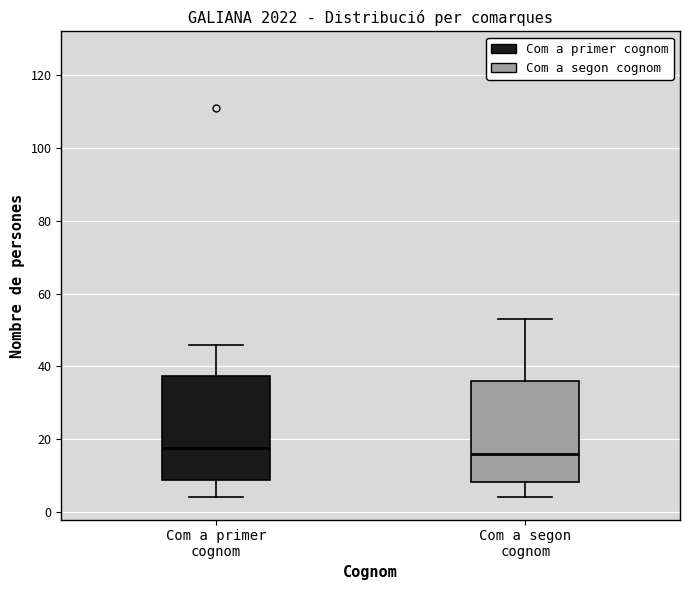

Reading left to right, transcribe this box plot: for each box, give where its median line is, the range the box spans, and where its two whiskers end, as read against the y-axis. The values are not printed on the chart, so give them approximately, as read against the axis.

Com a primer cognom: median 18, box 8 to 38, whiskers 4 to 46
Com a segon cognom: median 16, box 8 to 36, whiskers 4 to 54